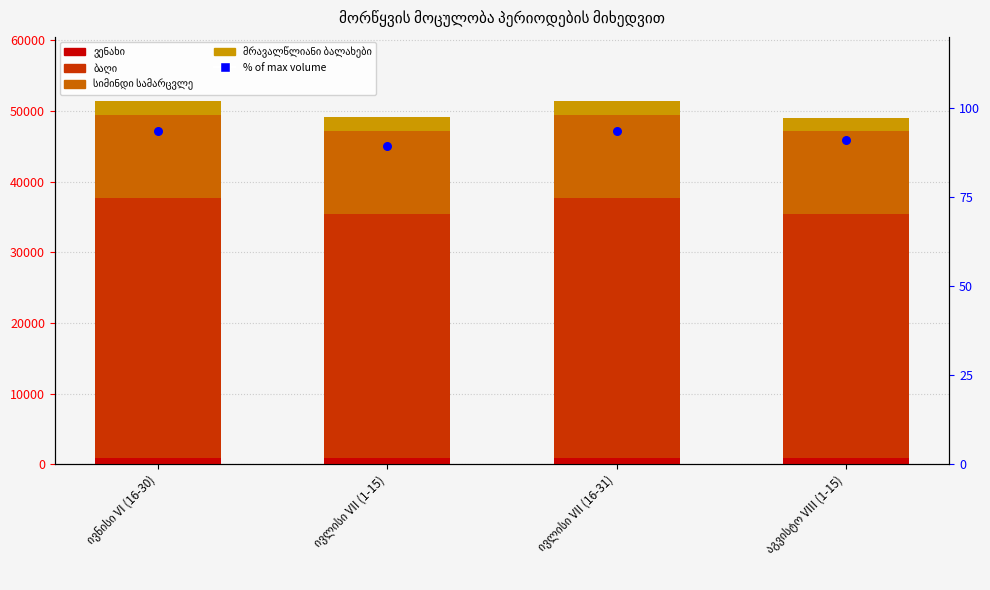

Which series has the largest Y range (max minus min)?

ბაღი